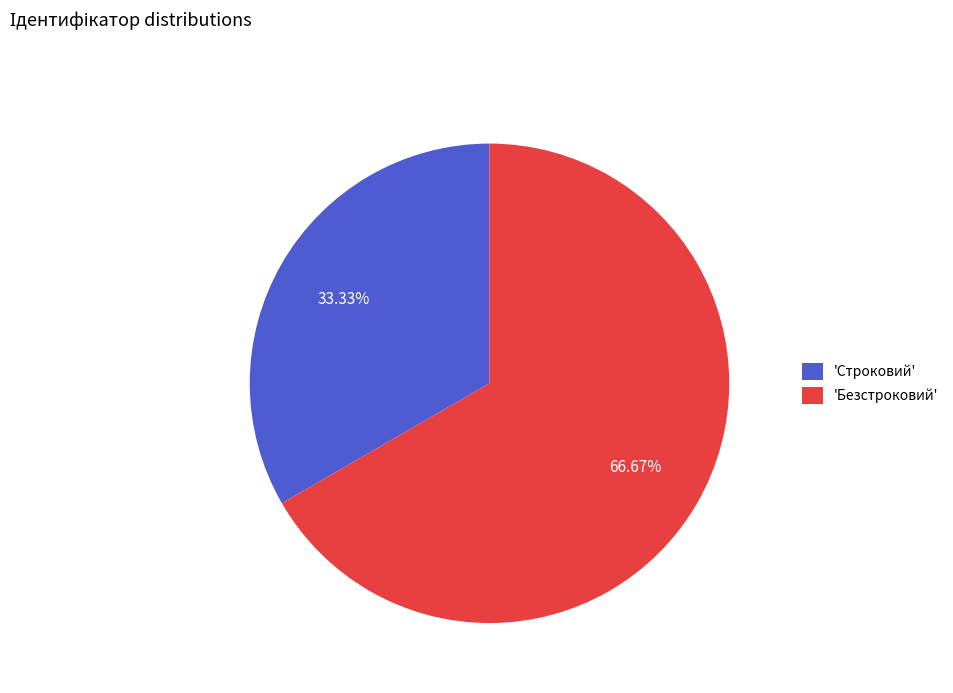

Combined, do 'Безстроковий' and 'Строковий' account for over 50%?

Yes